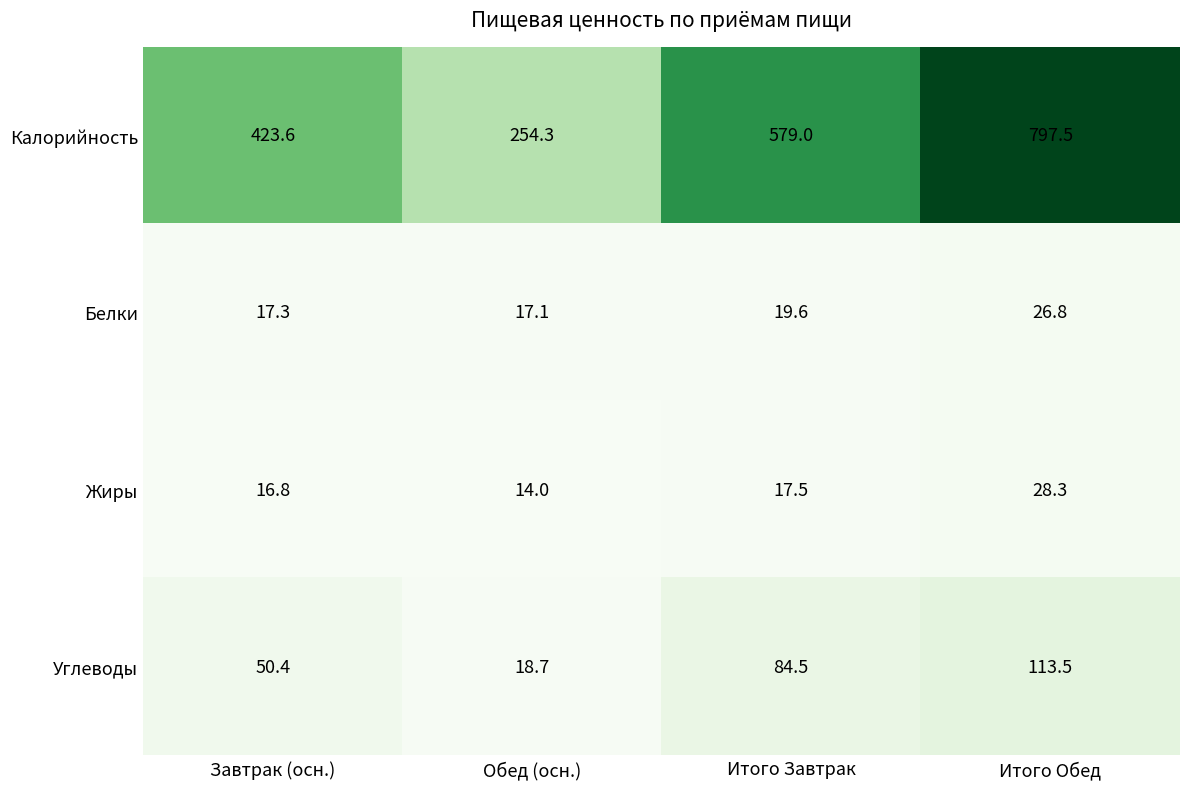

What is the average value of the Белки series?

20.2